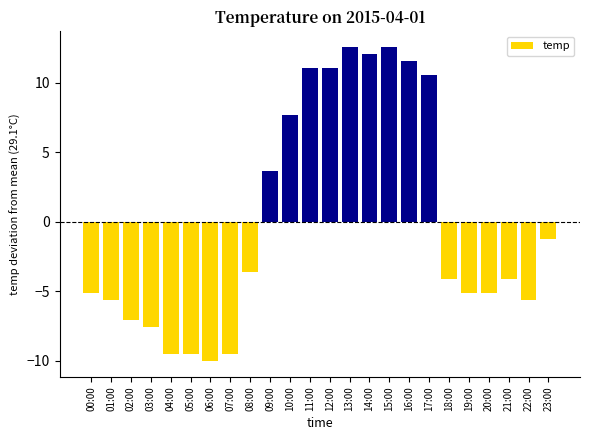

What position from the right is 16:00?

8